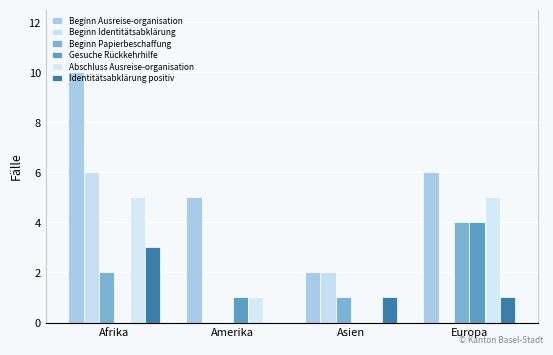

What is the difference between the maximum and minimum values in the Beginn Ausreise-organisation series?

8